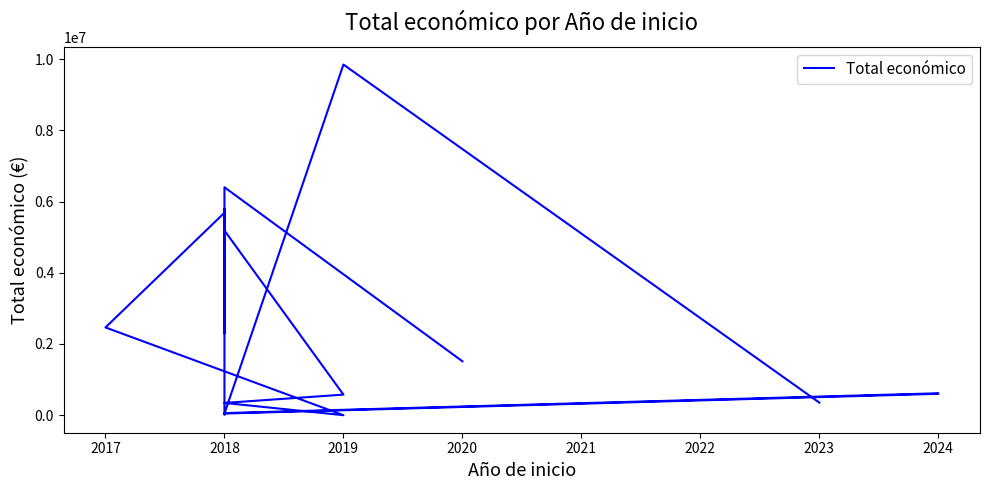

How many lines are shown in the chart?

1